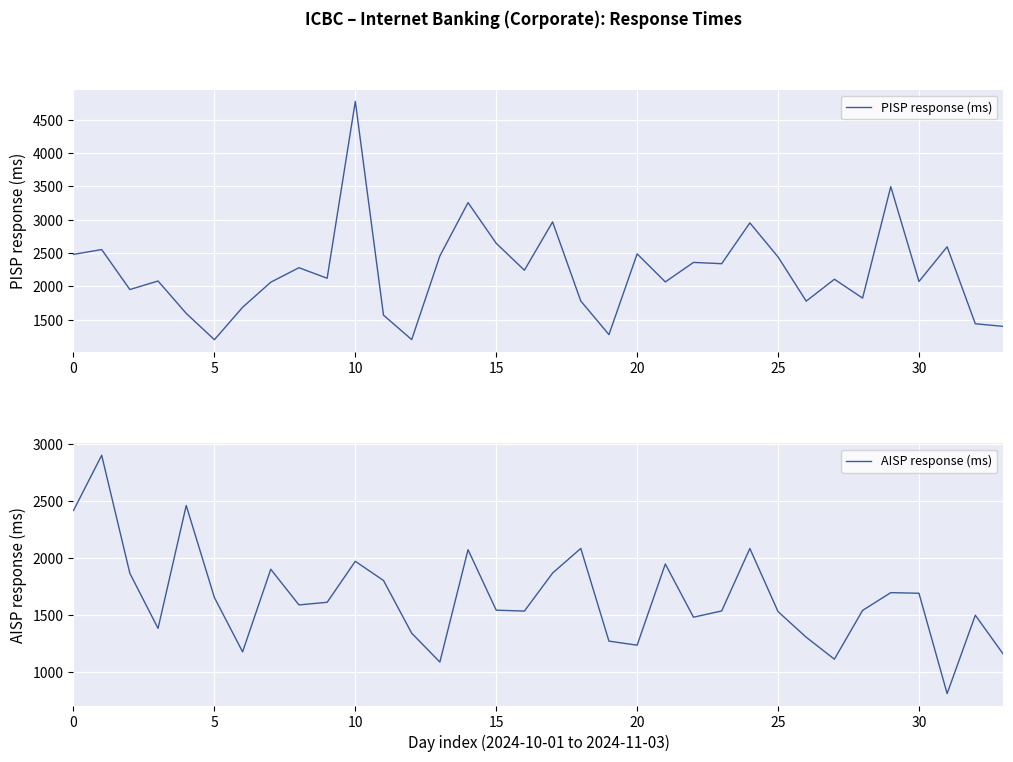

In AISP response (ms), how many points are higher than both neighbors (excluding endpoints)?

10